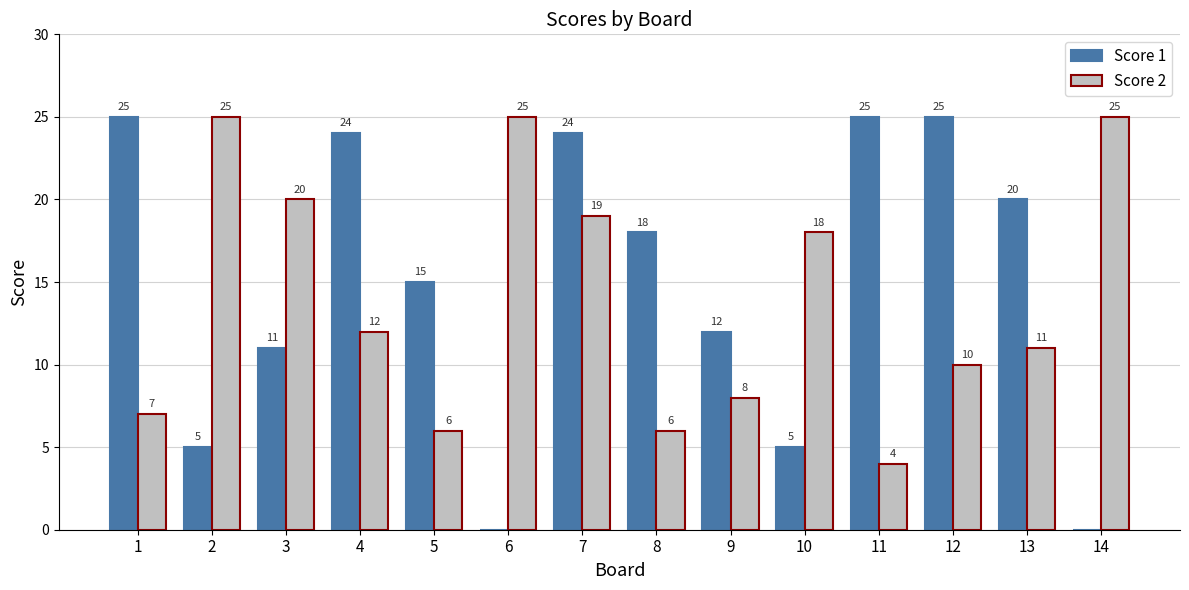

Which series changed the most between 4 and 7?

Score 2